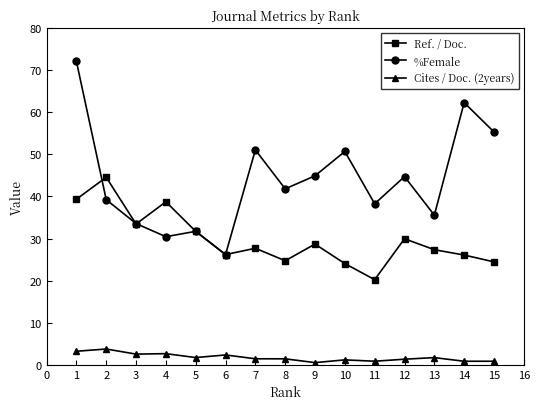

Which series has the largest total across all categories?

%Female